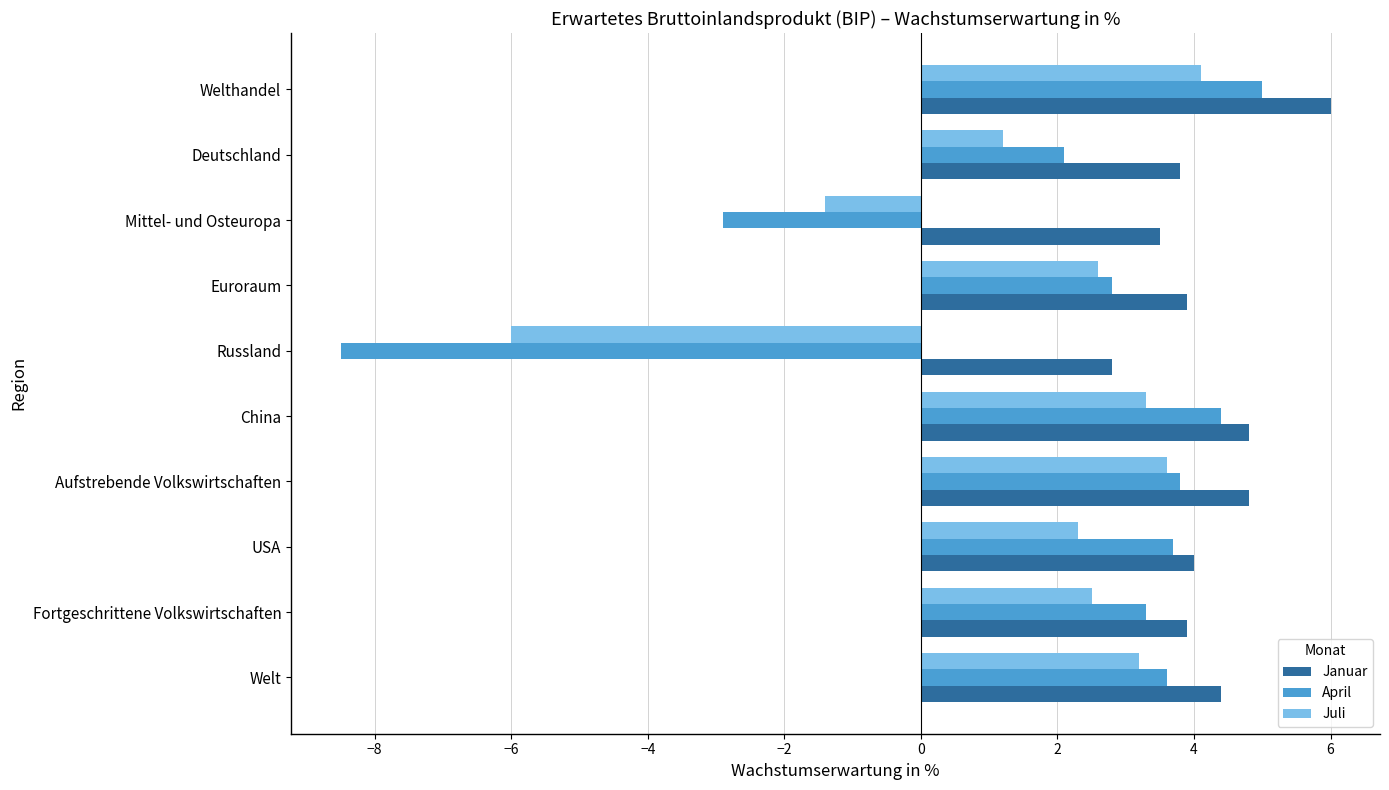

What is the sum of all Juli values?

15.4